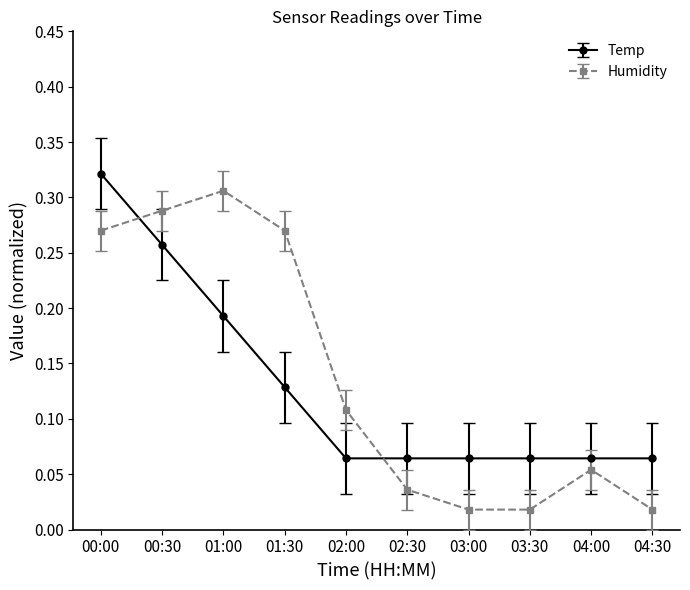

What is the total value across all series at 01:00?

0.5